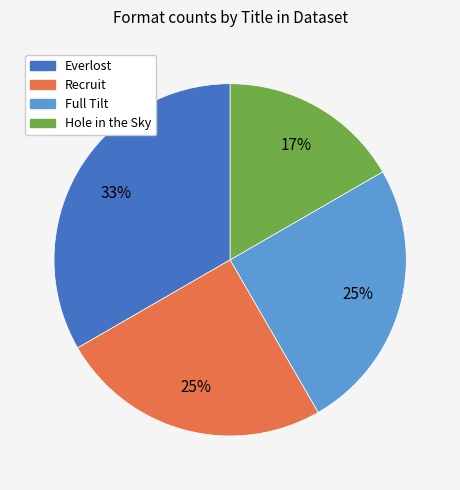

To the nearest percent, what is the average slice percentage?

25%